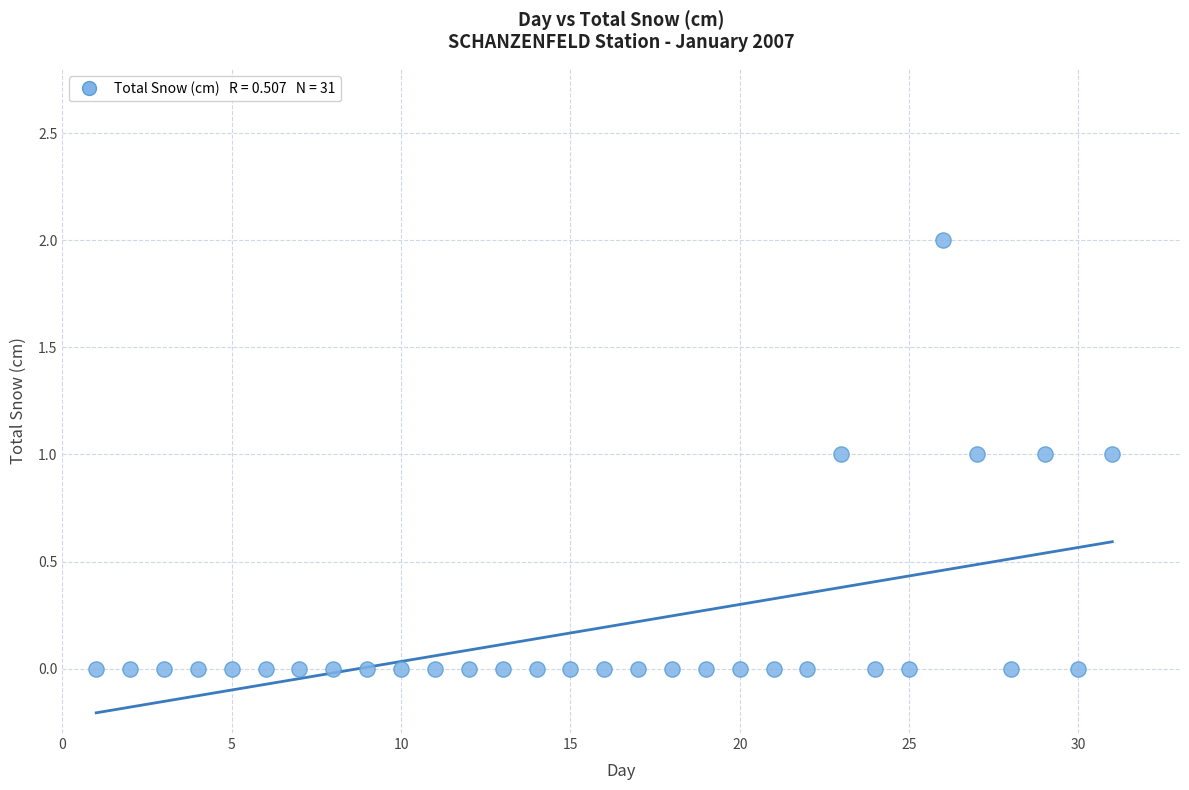

What is the range of X values (max minus min)?

30